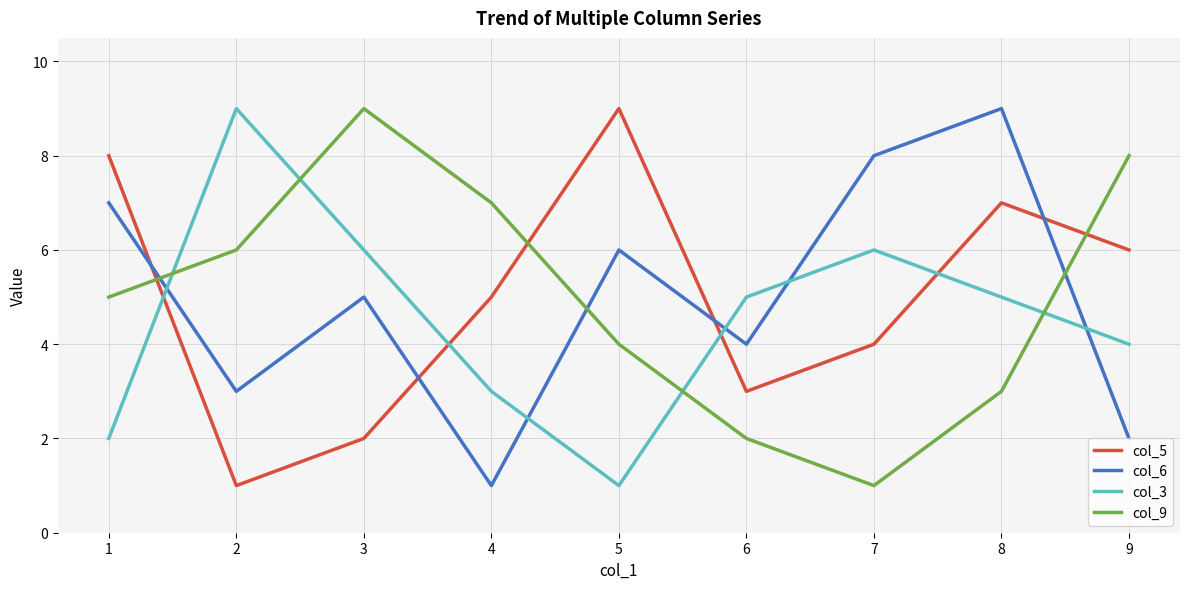

True or false: col_9 and col_5 cross at least once.

True